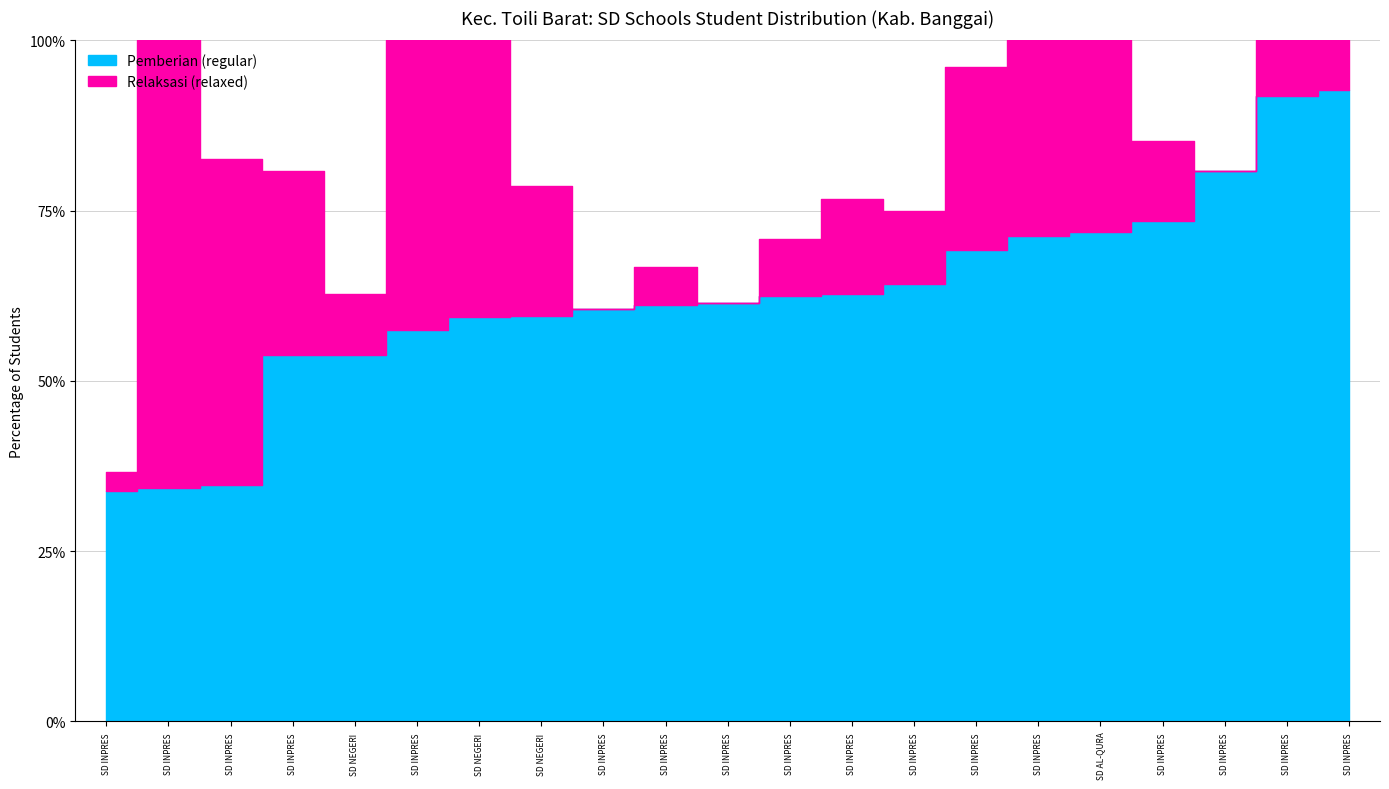

How many lines are shown in the chart?

2